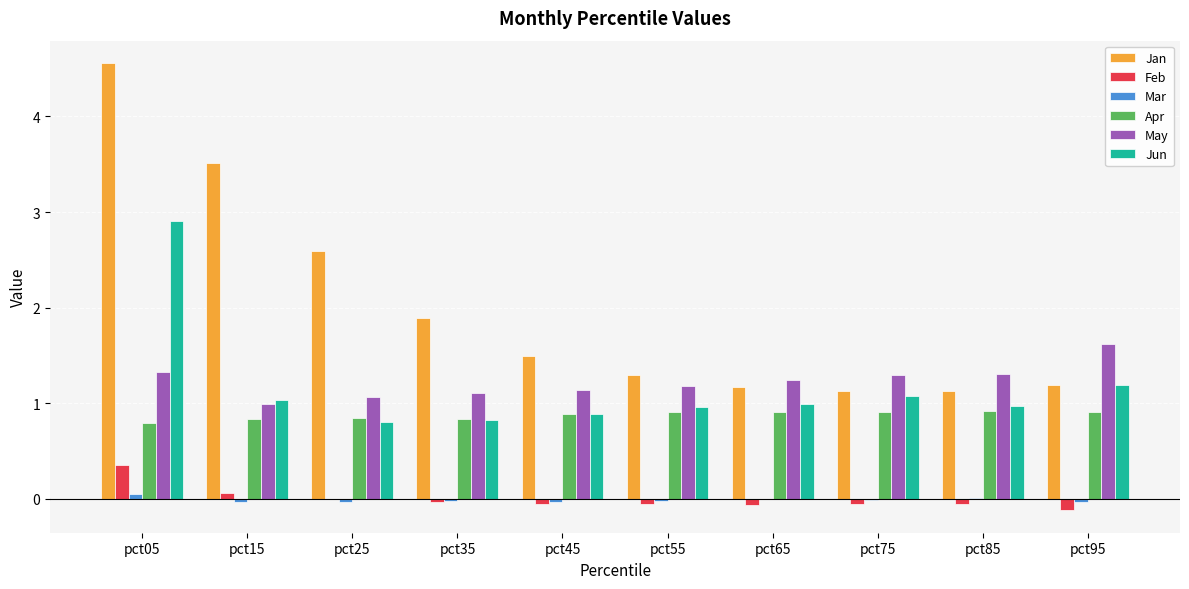

Where is Apr nearest to the value 0?

pct05